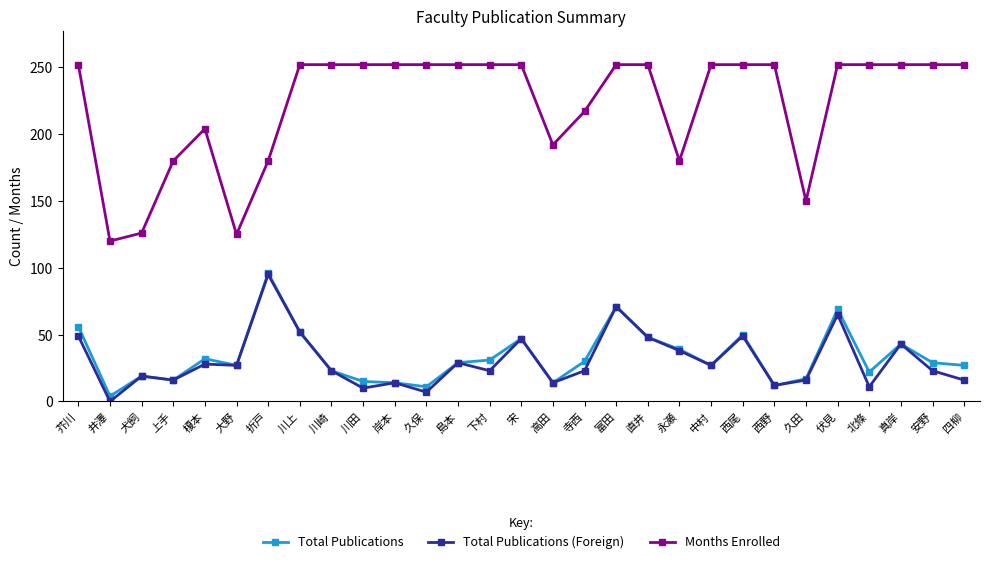

What is the total value across all series at 榎本?

264